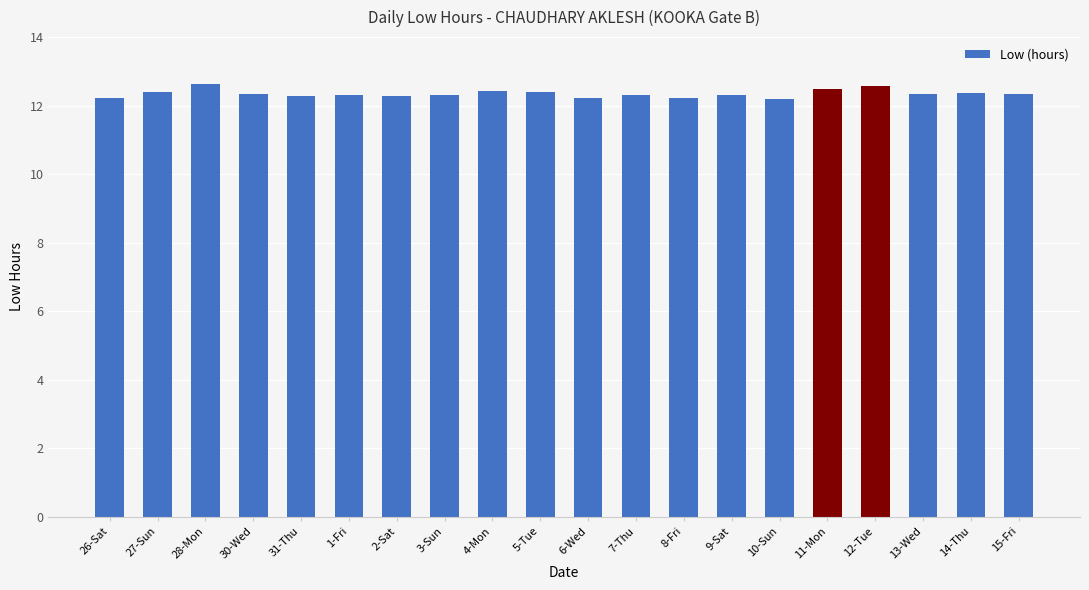

Approximately how many times larger is the value at 27-Sun compared to 31-Thu?

1.0